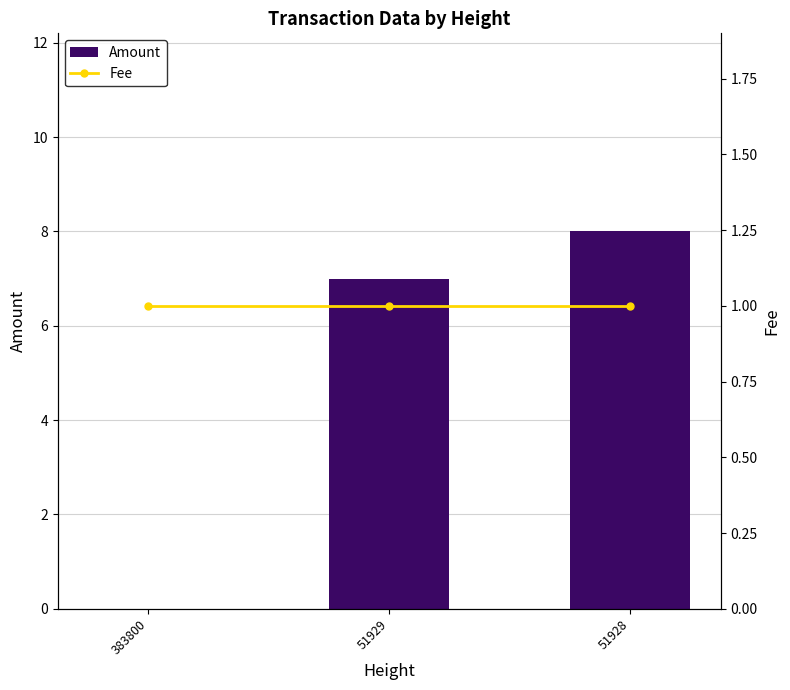

What is the value of the Fee bar at the 3rd from the left?

1